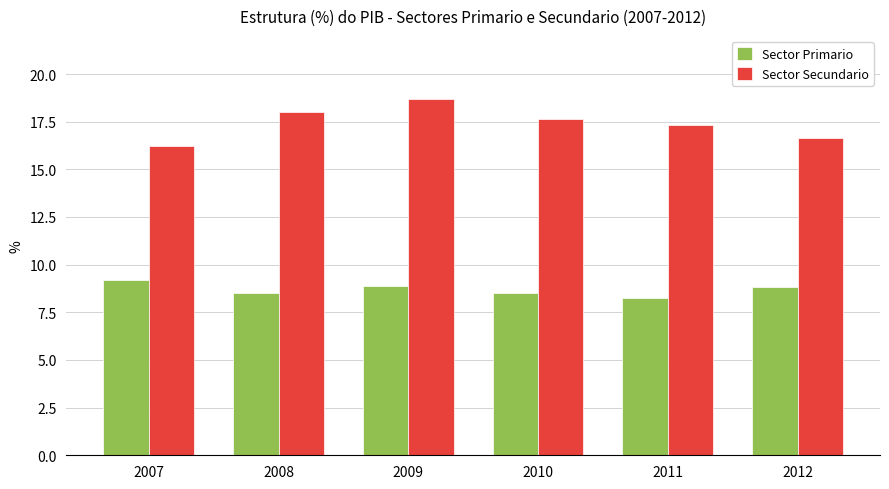

Rank the series by their maximum value, from highest to lowest.

Sector Secundario, Sector Primario